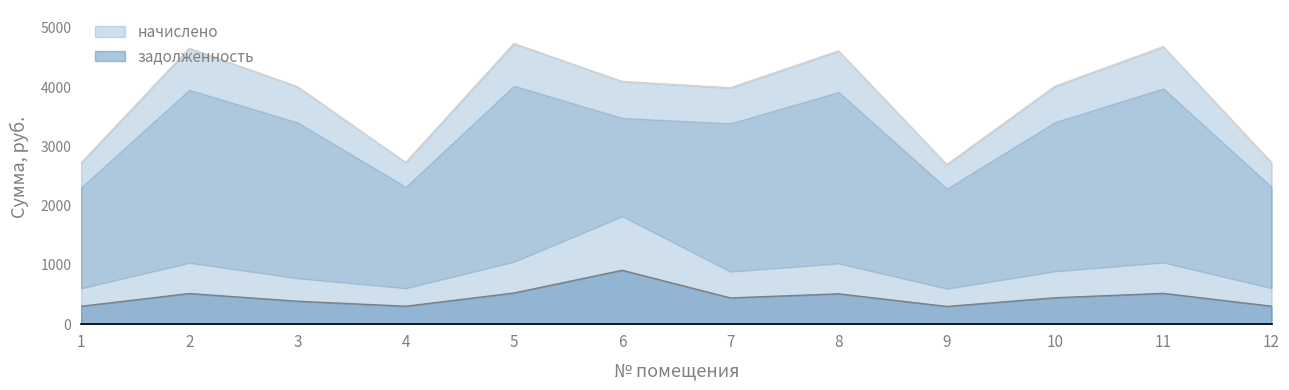

Which series has the largest total across all categories?

начислено